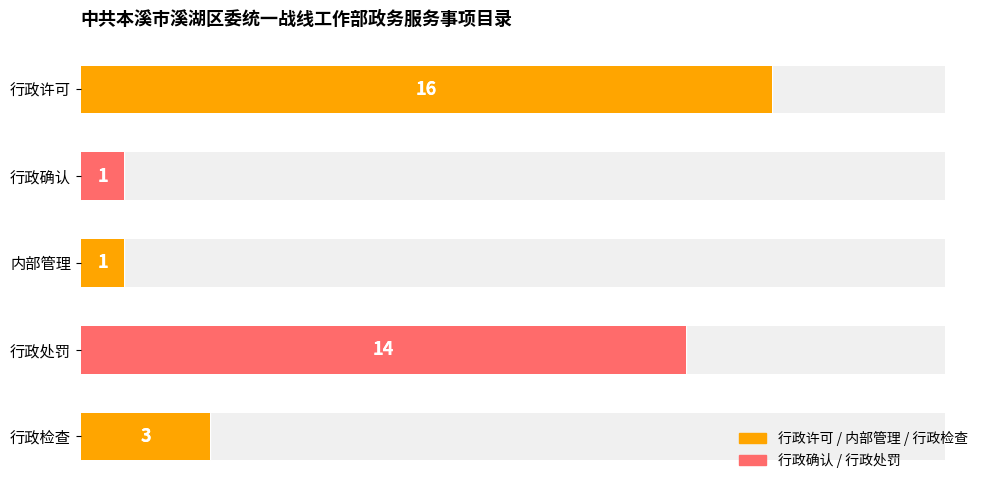

What is the sum of all values?

35